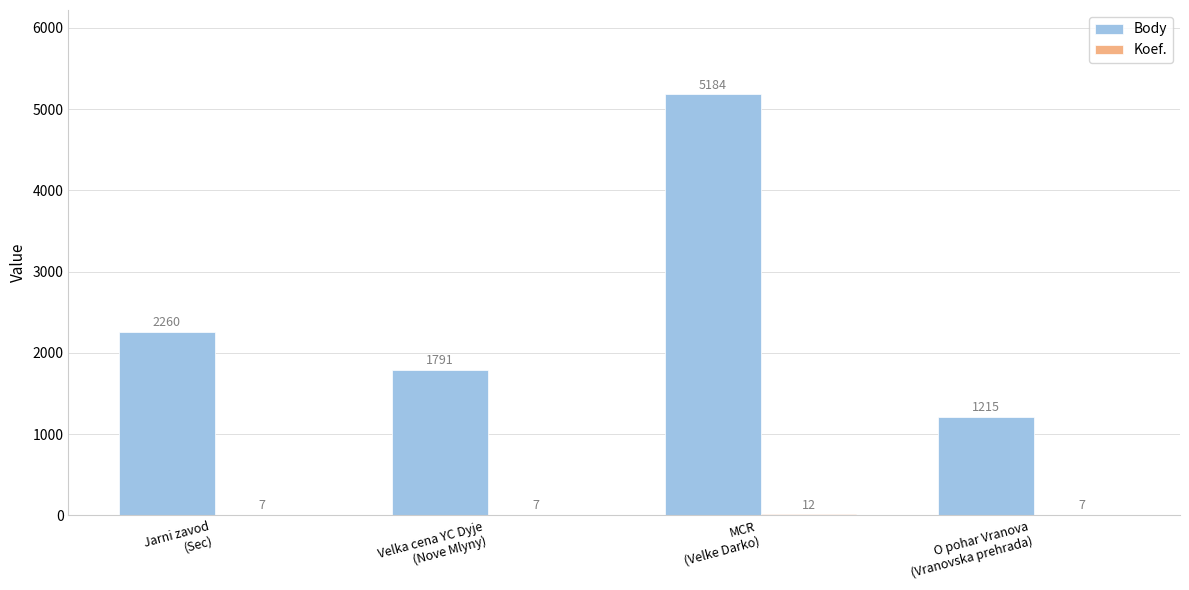

What is the maximum value for Body?

5184